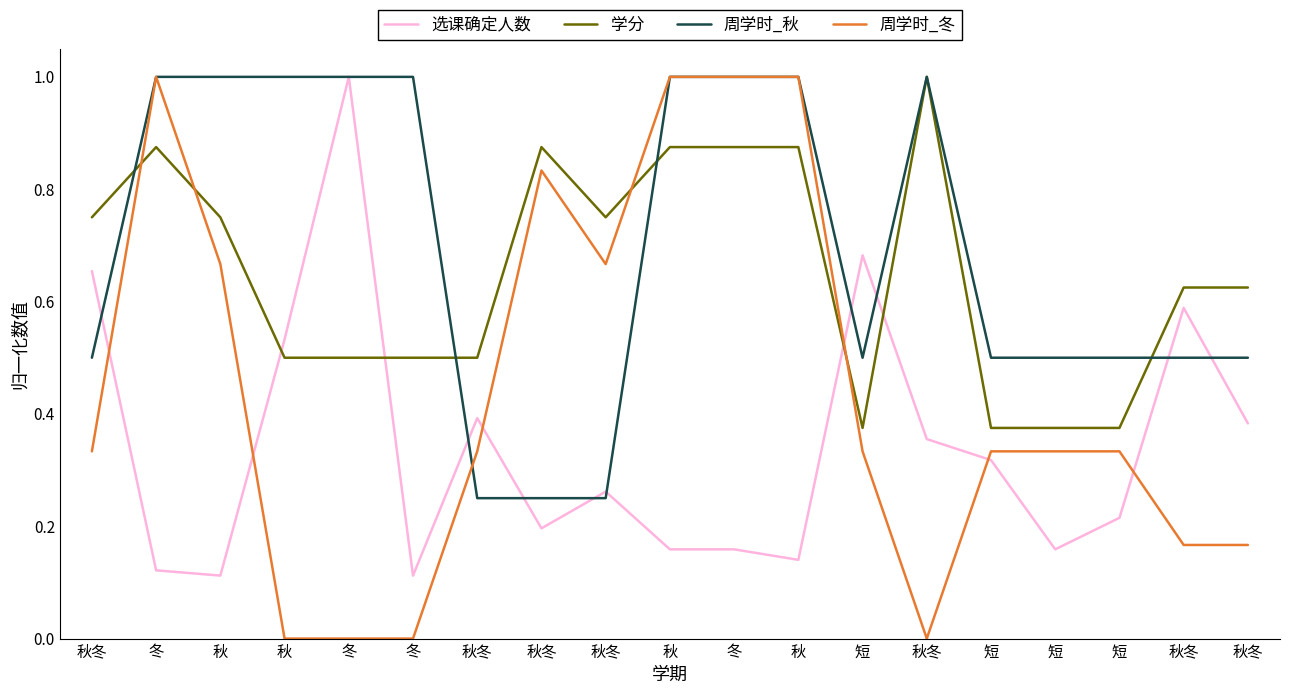

Between 秋冬 and 秋冬, which series saw the biggest shift?

周学时_冬